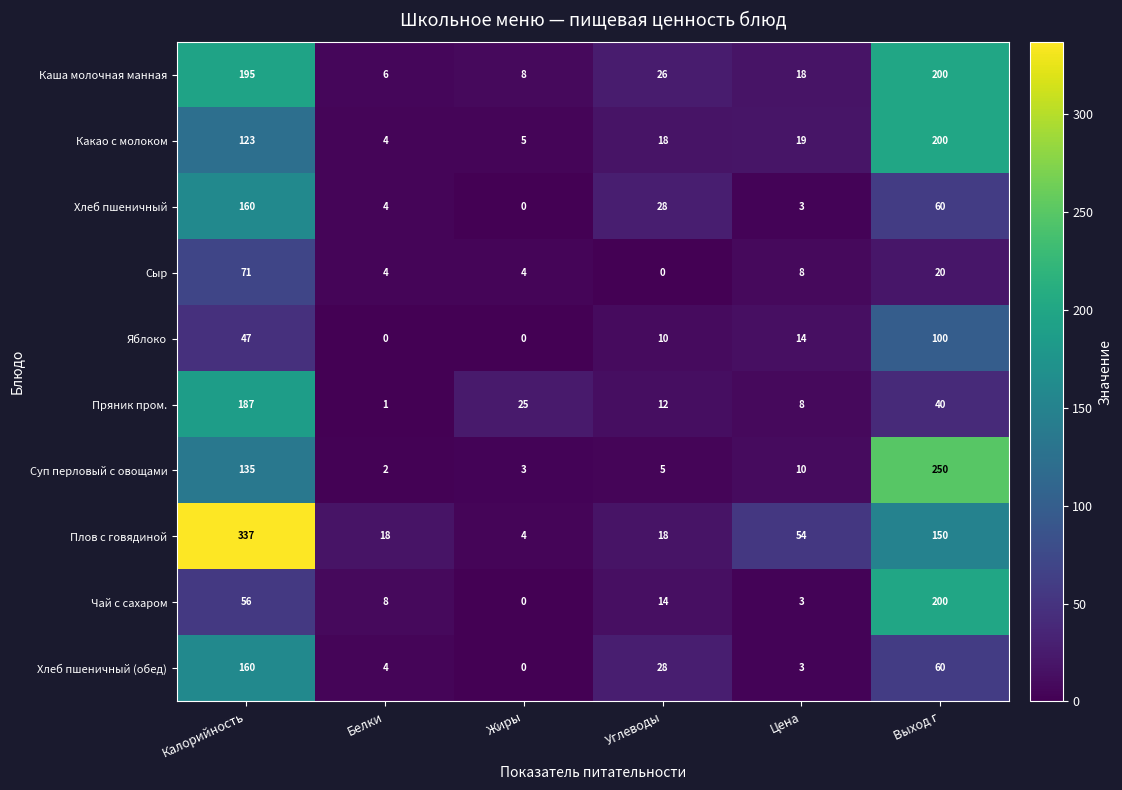

The Суп перловый с овощами series shows 81 at Калорийность. True or false?

False